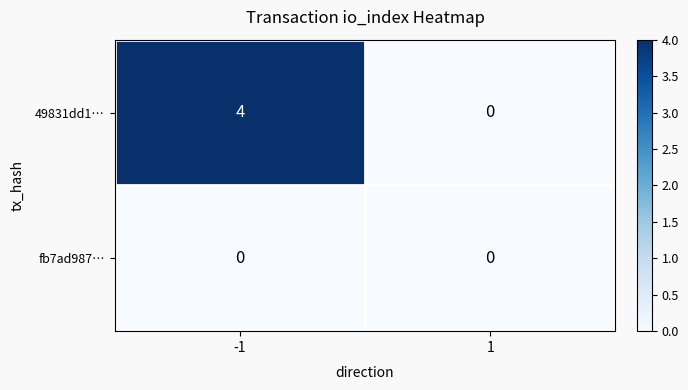

The fb7ad987… series shows 0 at 1. True or false?

True